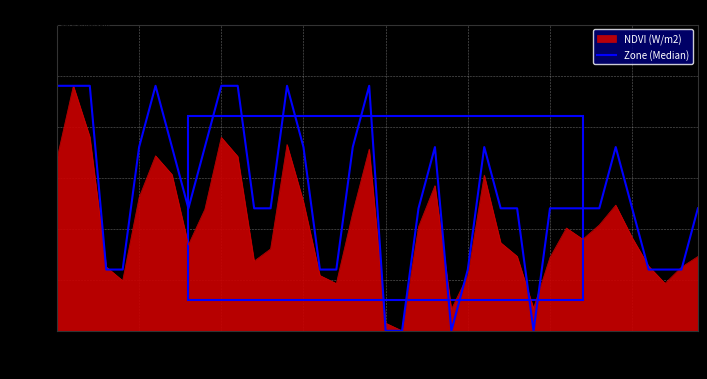

List the series in order of their overall mean, lowest first.

NDVI (W/m2), Zone (Median)